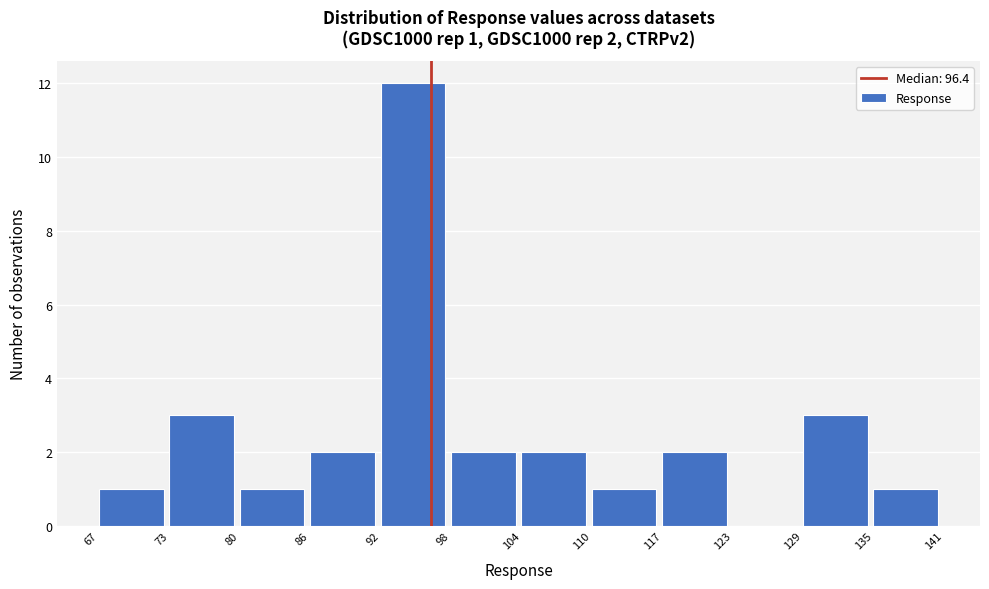

Which range on the x-axis has the tallest bar?

92 to 98